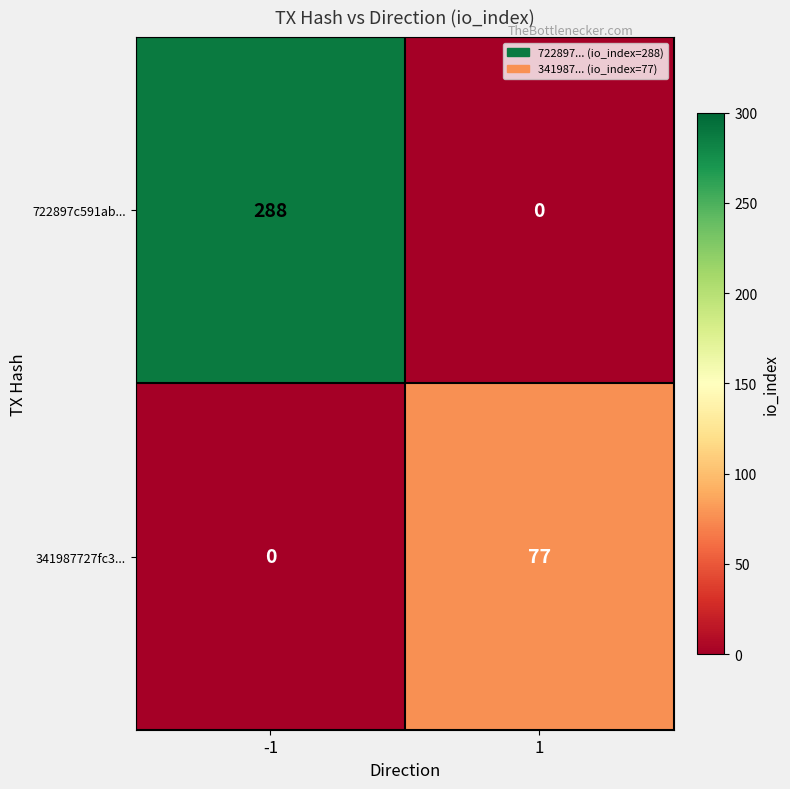

What is the sum of all 341987727fc3... values?

77